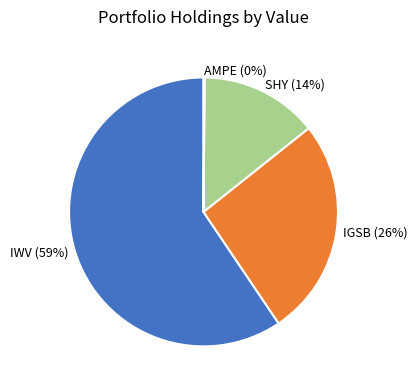

To the nearest percent, what is the average slice percentage?

25%